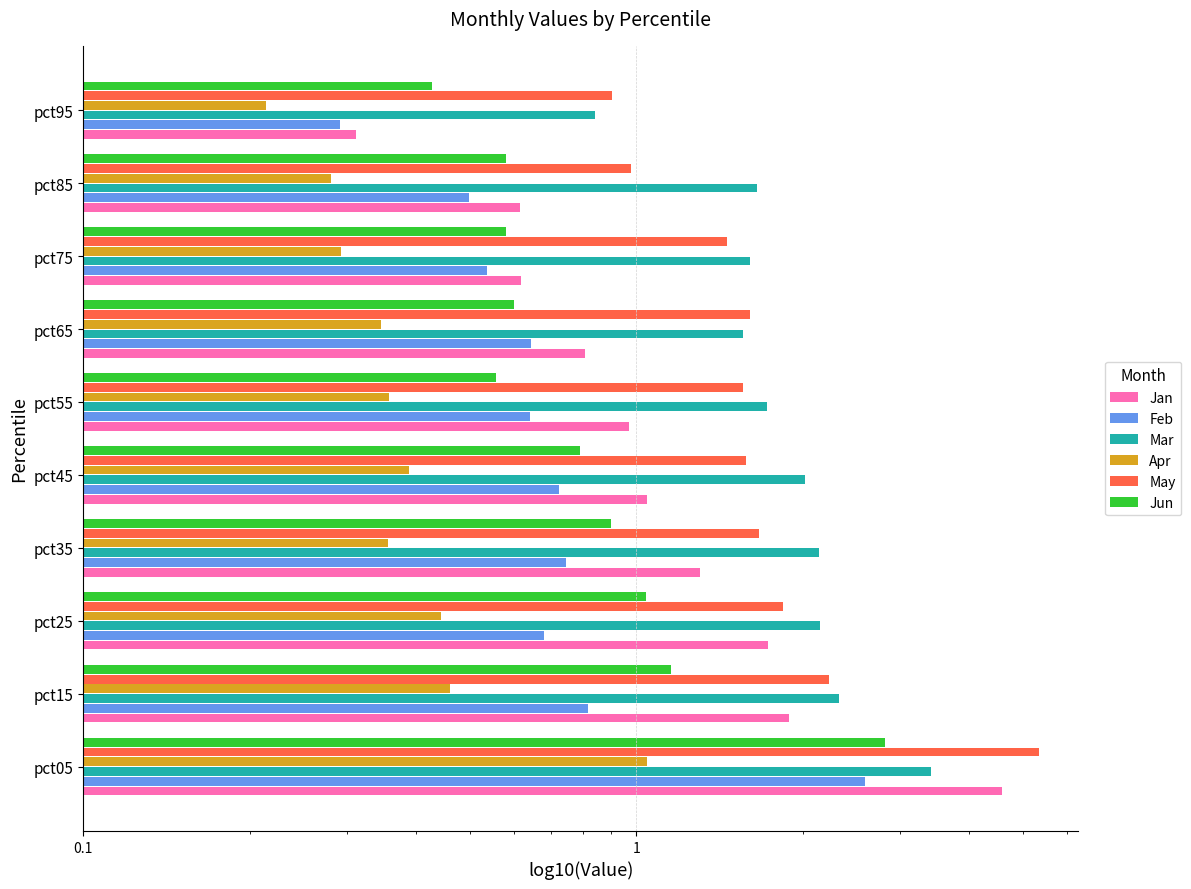

How many bars are there in each group?

6